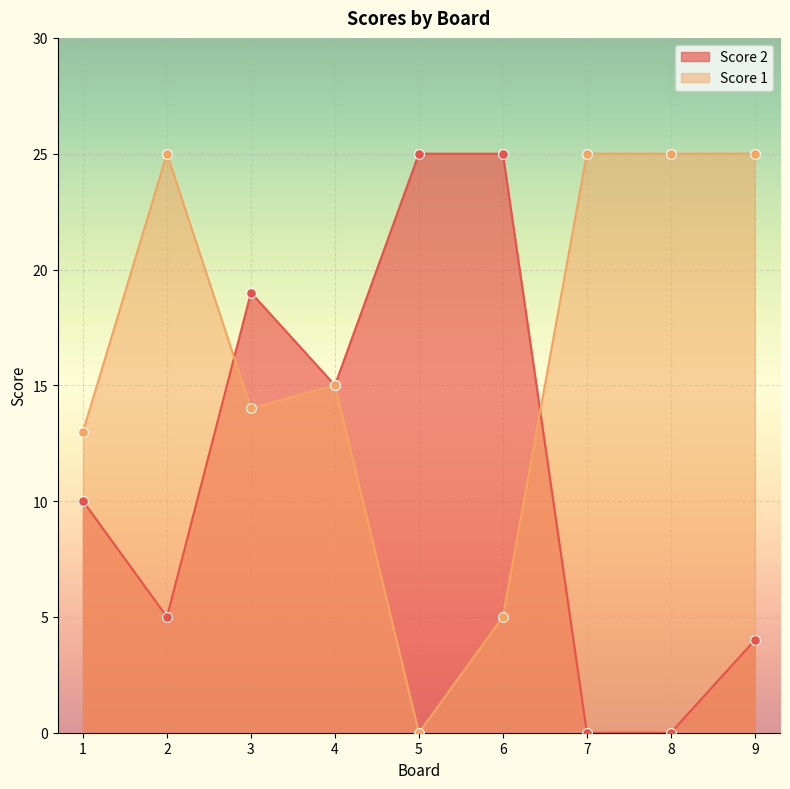

What are all the series names shown in the legend?

Score 2, Score 1